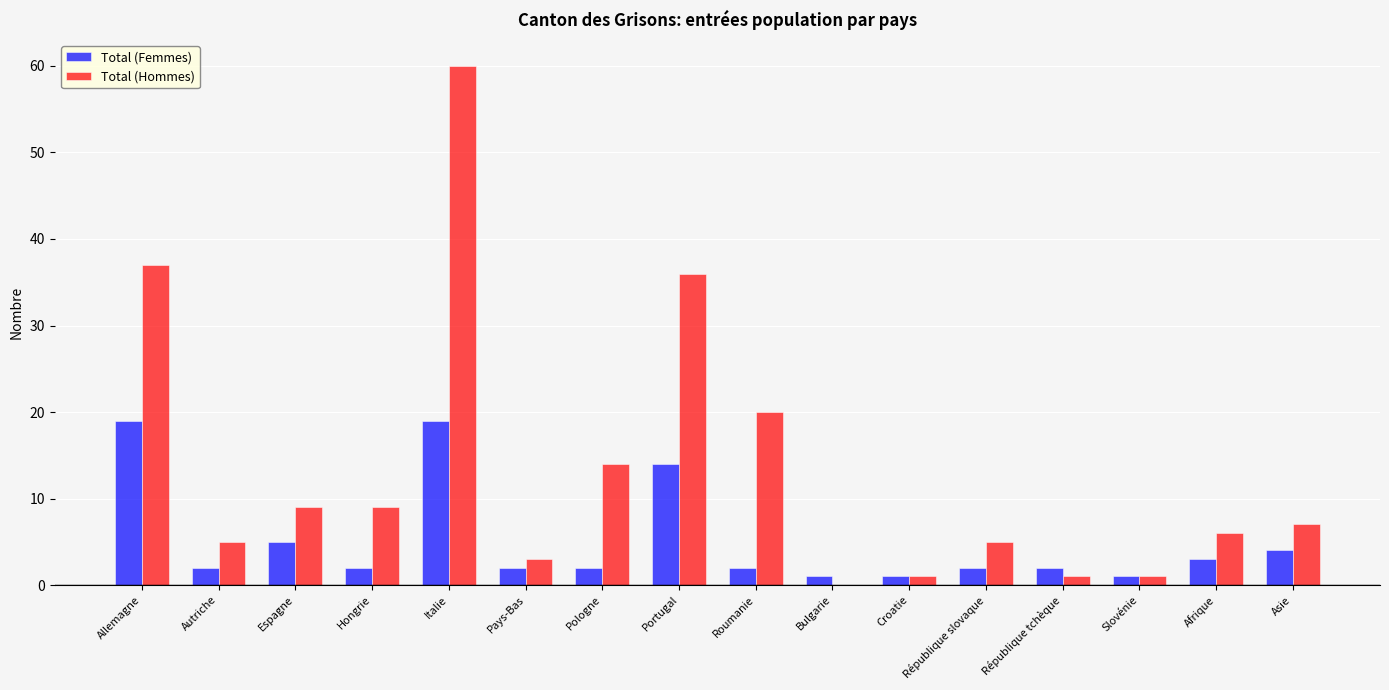

Which series changed the most between Roumanie and Asie?

Total (Hommes)